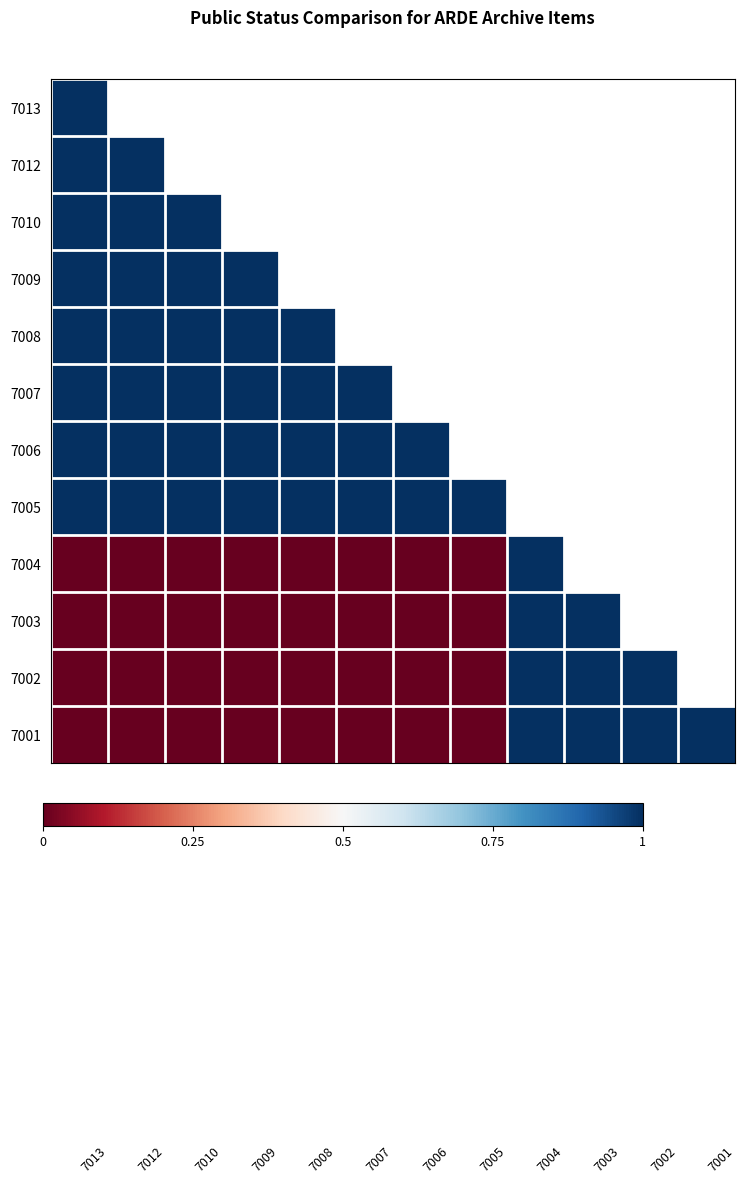

Reading right to left, what are all the values shown in this chart?

7013: 1	1	1	1	1	1	1	1	1	1	1	1
7012: 1	1	1	1	1	1	1	1	1	1	1	1
7010: 1	1	1	1	1	1	1	1	1	1	1	1
7009: 1	1	1	1	1	1	1	1	1	1	1	1
7008: 1	1	1	1	1	1	1	1	1	1	1	1
7007: 1	1	1	1	1	1	1	1	1	1	1	1
7006: 1	1	1	1	1	1	1	1	1	1	1	1
7005: 1	1	1	1	1	1	1	1	1	1	1	1
7004: 1	1	1	1	0	0	0	0	0	0	0	0
7003: 1	1	1	1	0	0	0	0	0	0	0	0
7002: 1	1	1	1	0	0	0	0	0	0	0	0
7001: 1	1	1	1	0	0	0	0	0	0	0	0